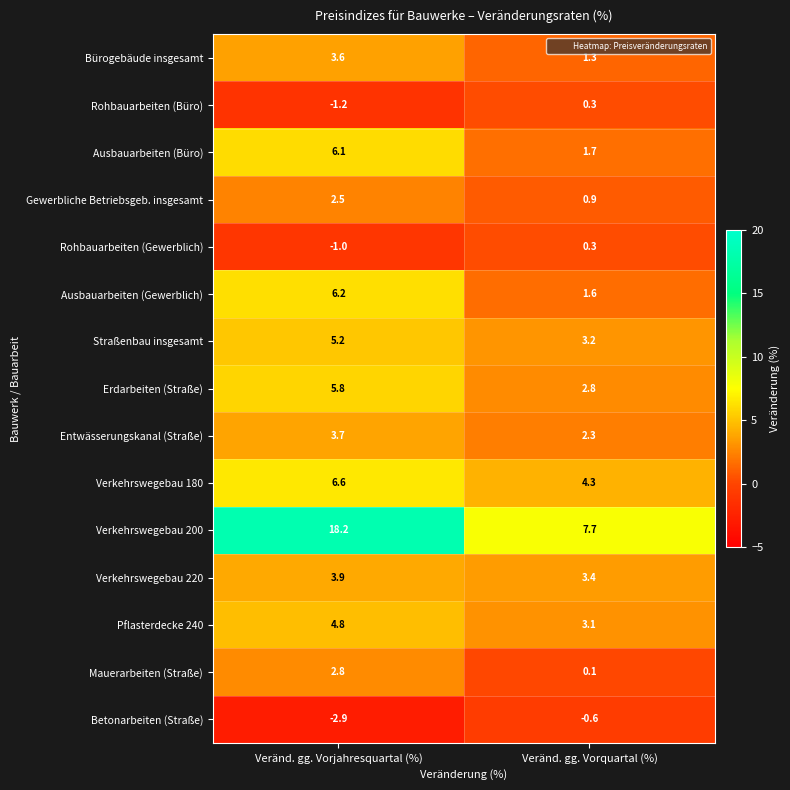

True or false: Gewerbliche Betriebsgeb. insgesamt has a value of 2.5 at Veränd. gg. Vorjahresquartal (%).

True